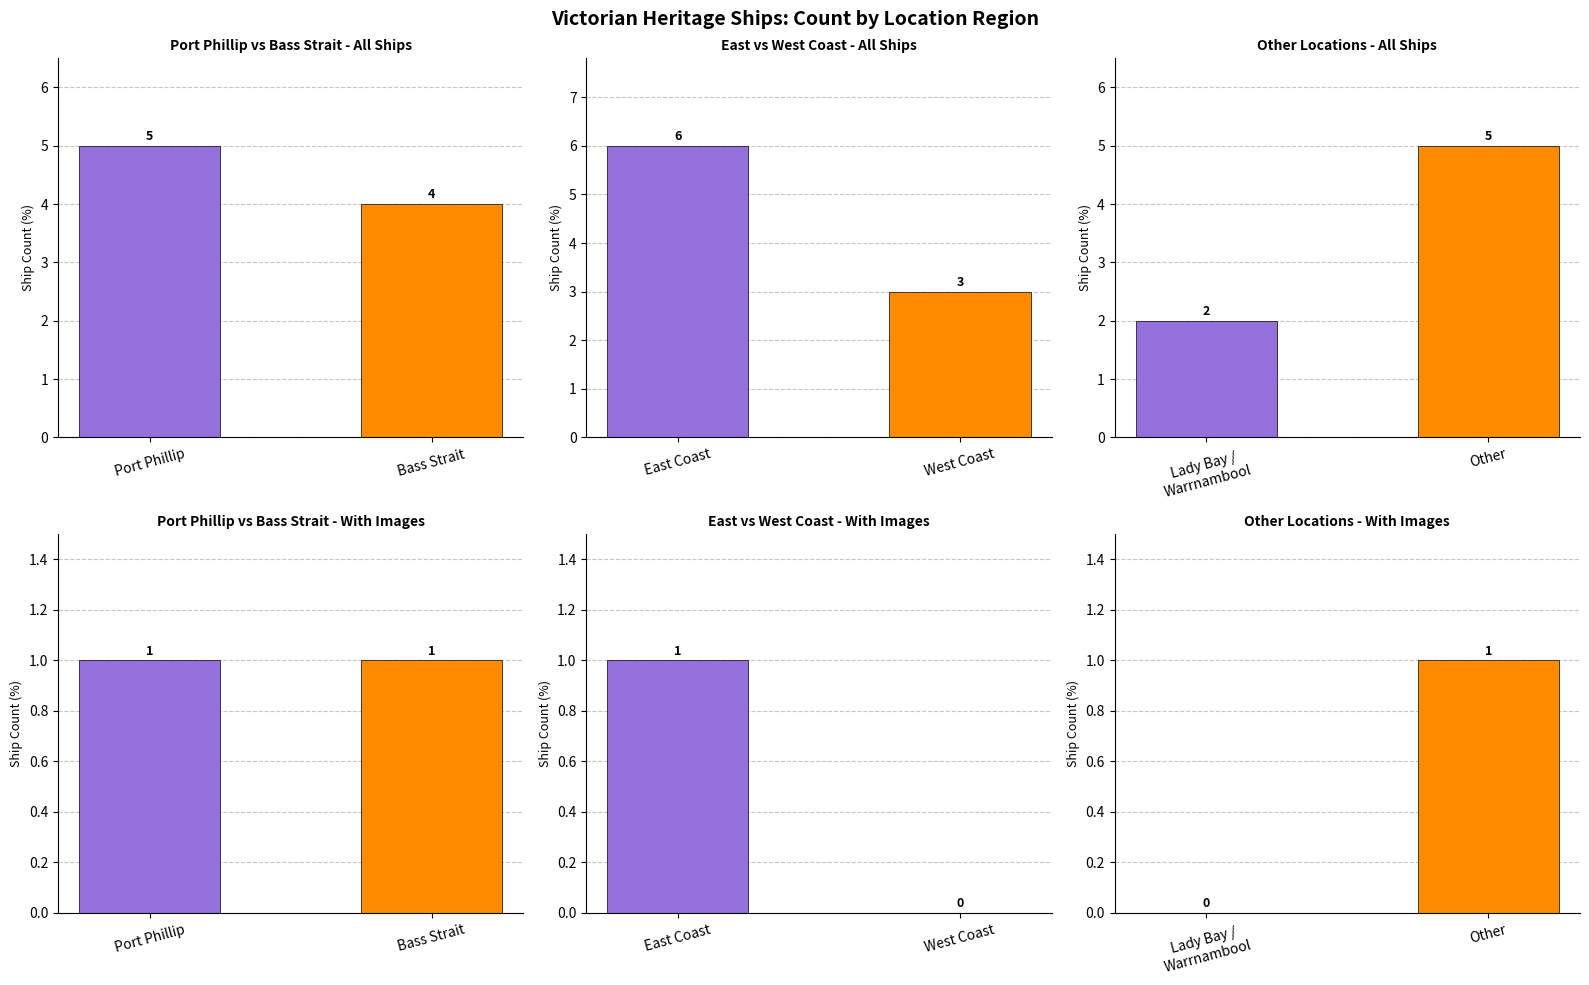

List the series in order of their overall mean, lowest first.

With Image, All Ships